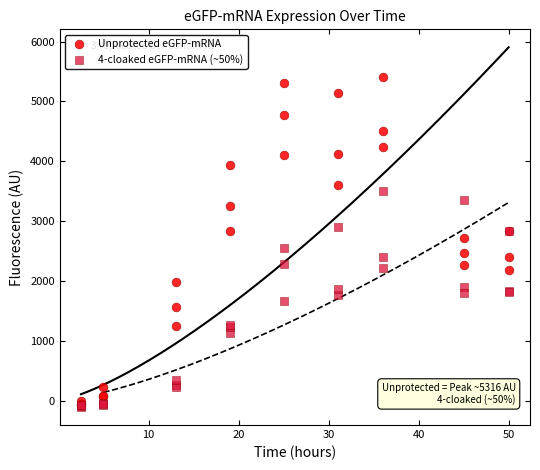

What are all the series names shown in the legend?

Unprotected eGFP-mRNA, 4-cloaked eGFP-mRNA (~50%)